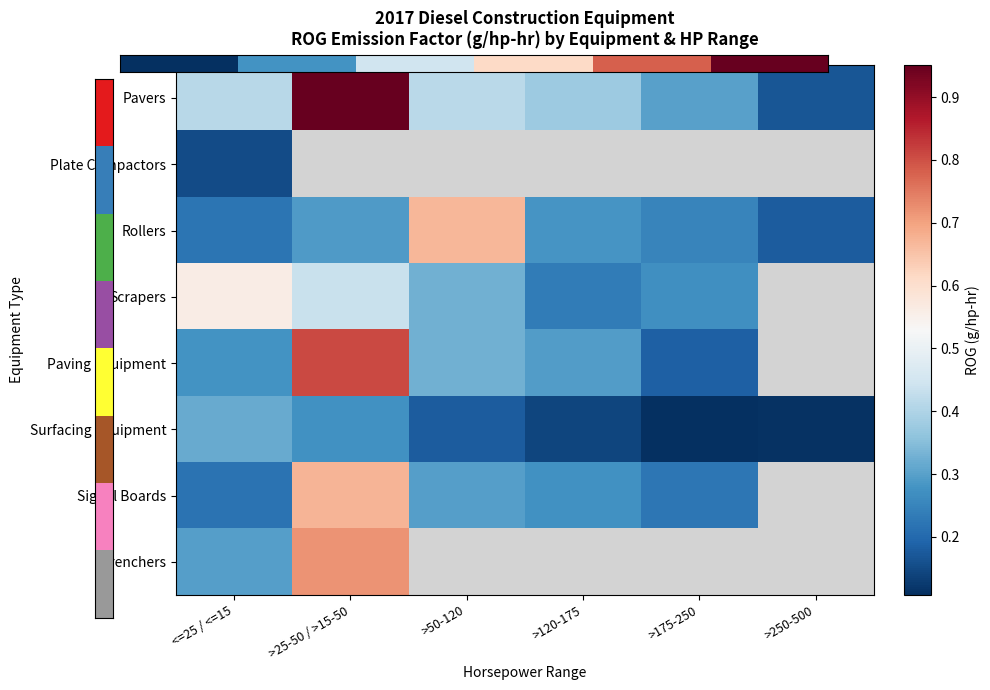

What is the difference between the Rollers values at <=25 / <=15 and >25-50 / >15-50?

0.1